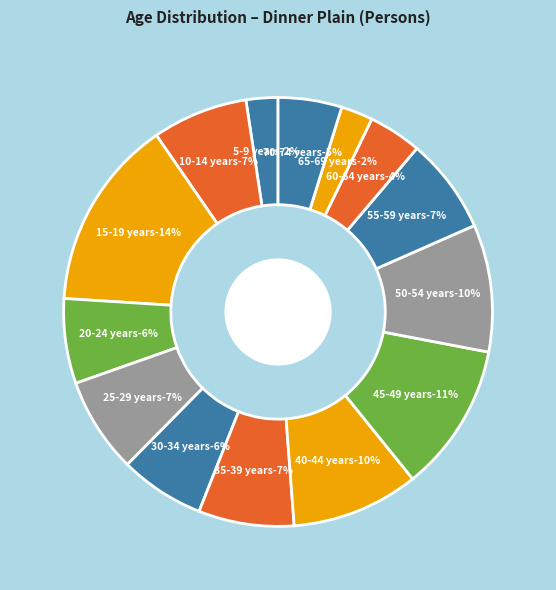

Which category has the biggest portion of the pie?

15-19 years